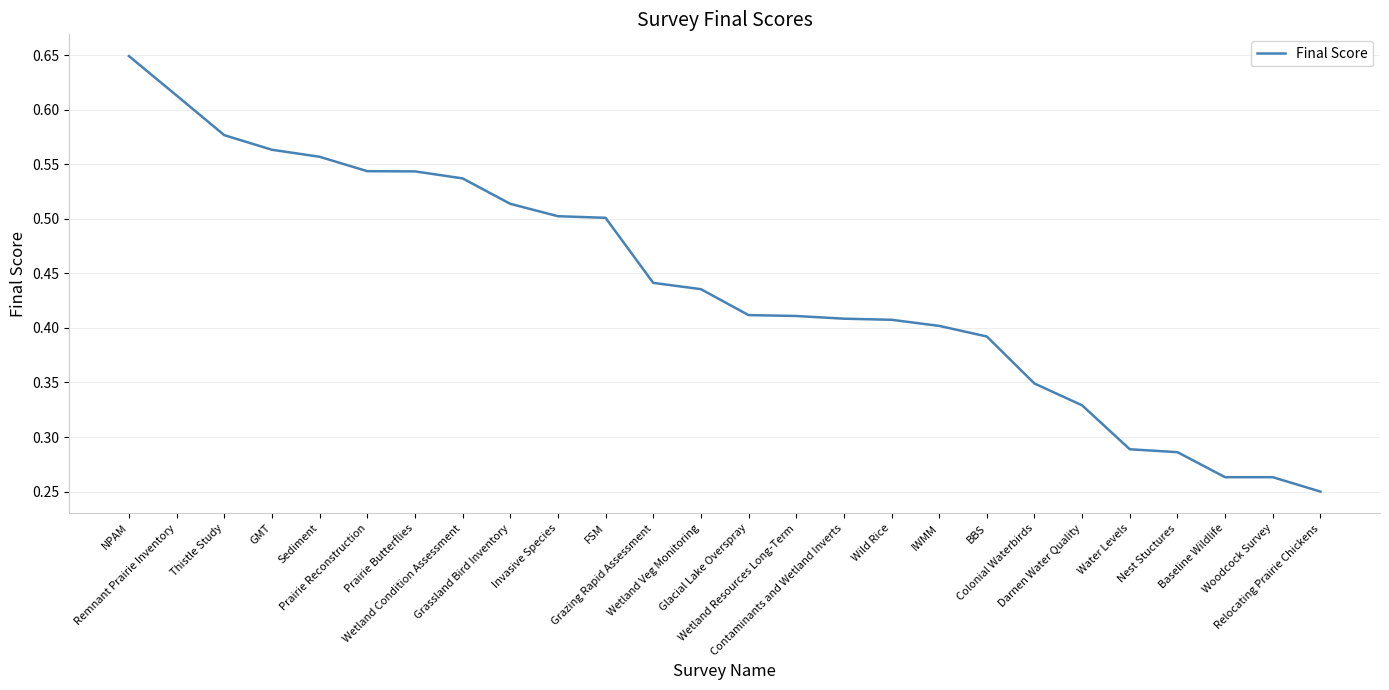

What is the label of the 23rd point from the left?

Nest Stuctures